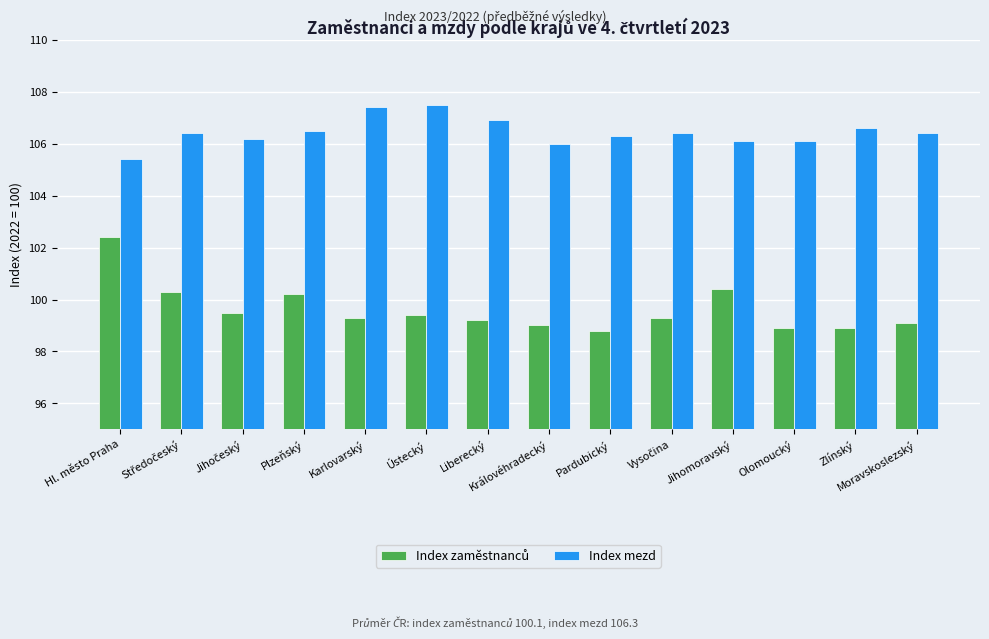

What is the approximate value of Index mezd at Olomoucký?

106.1